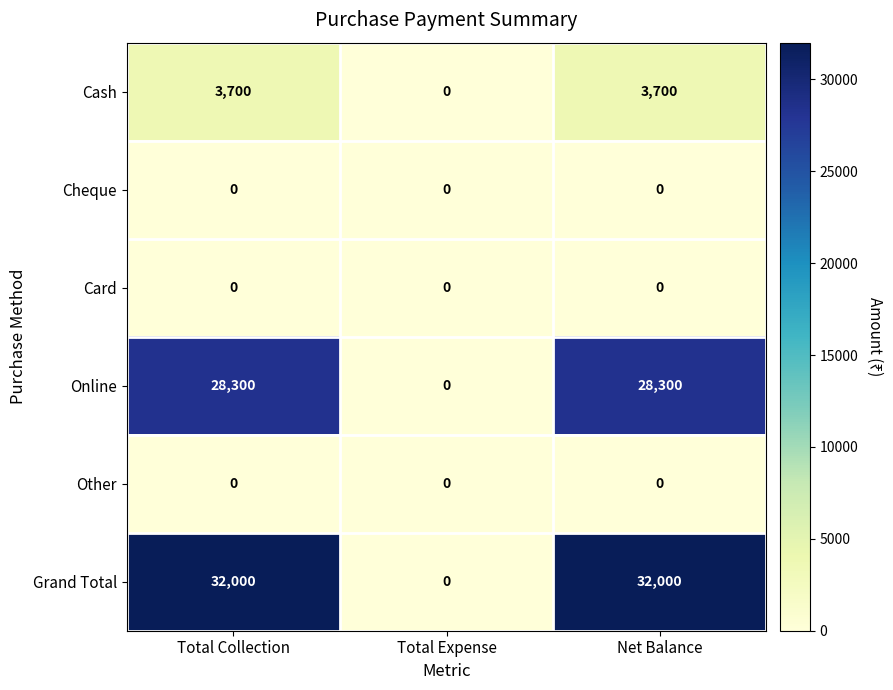

What is the total value across all series at Net Balance?

64000